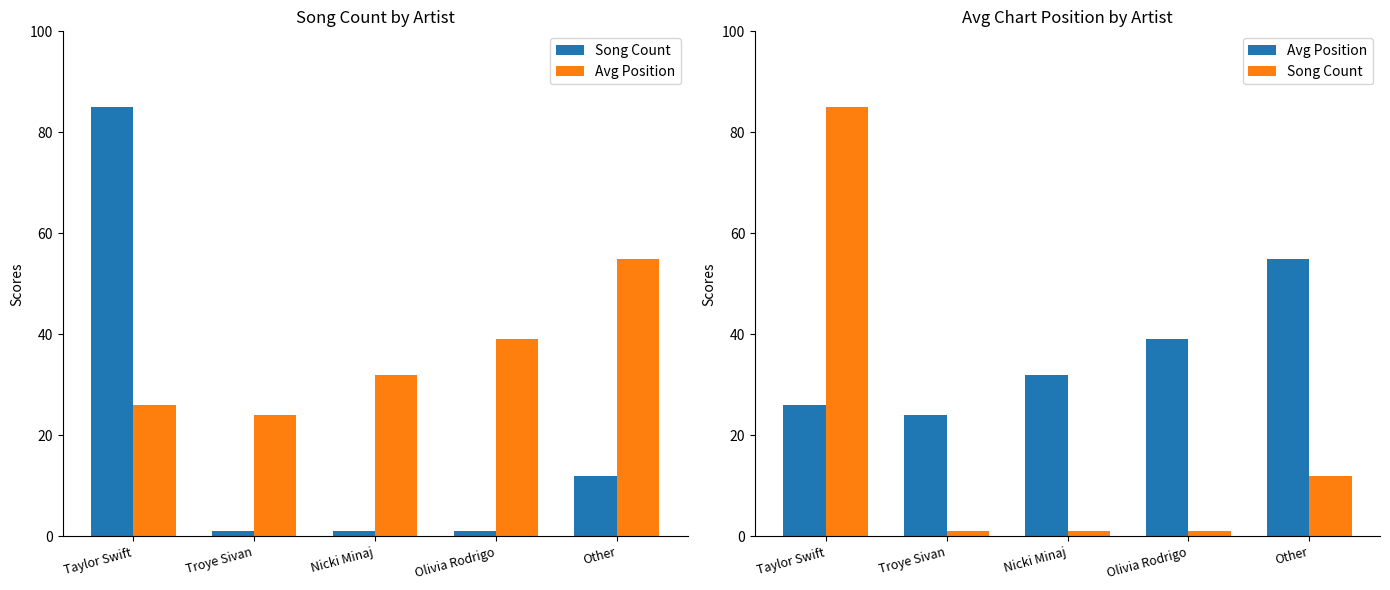

Which label corresponds to the largest value in the chart?

Taylor Swift